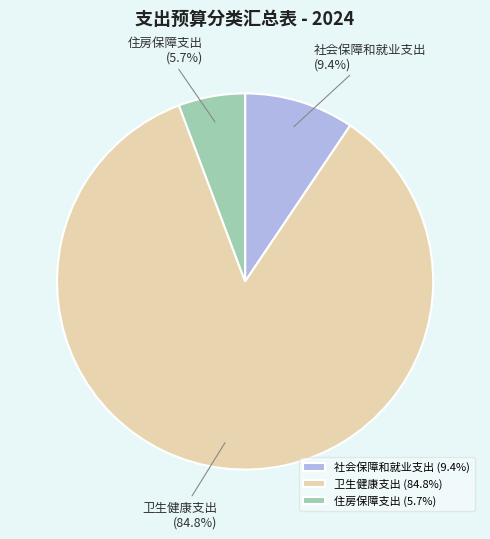

Is the sum of 社会保障和就业支出 and 卫生健康支出 greater than half?

Yes